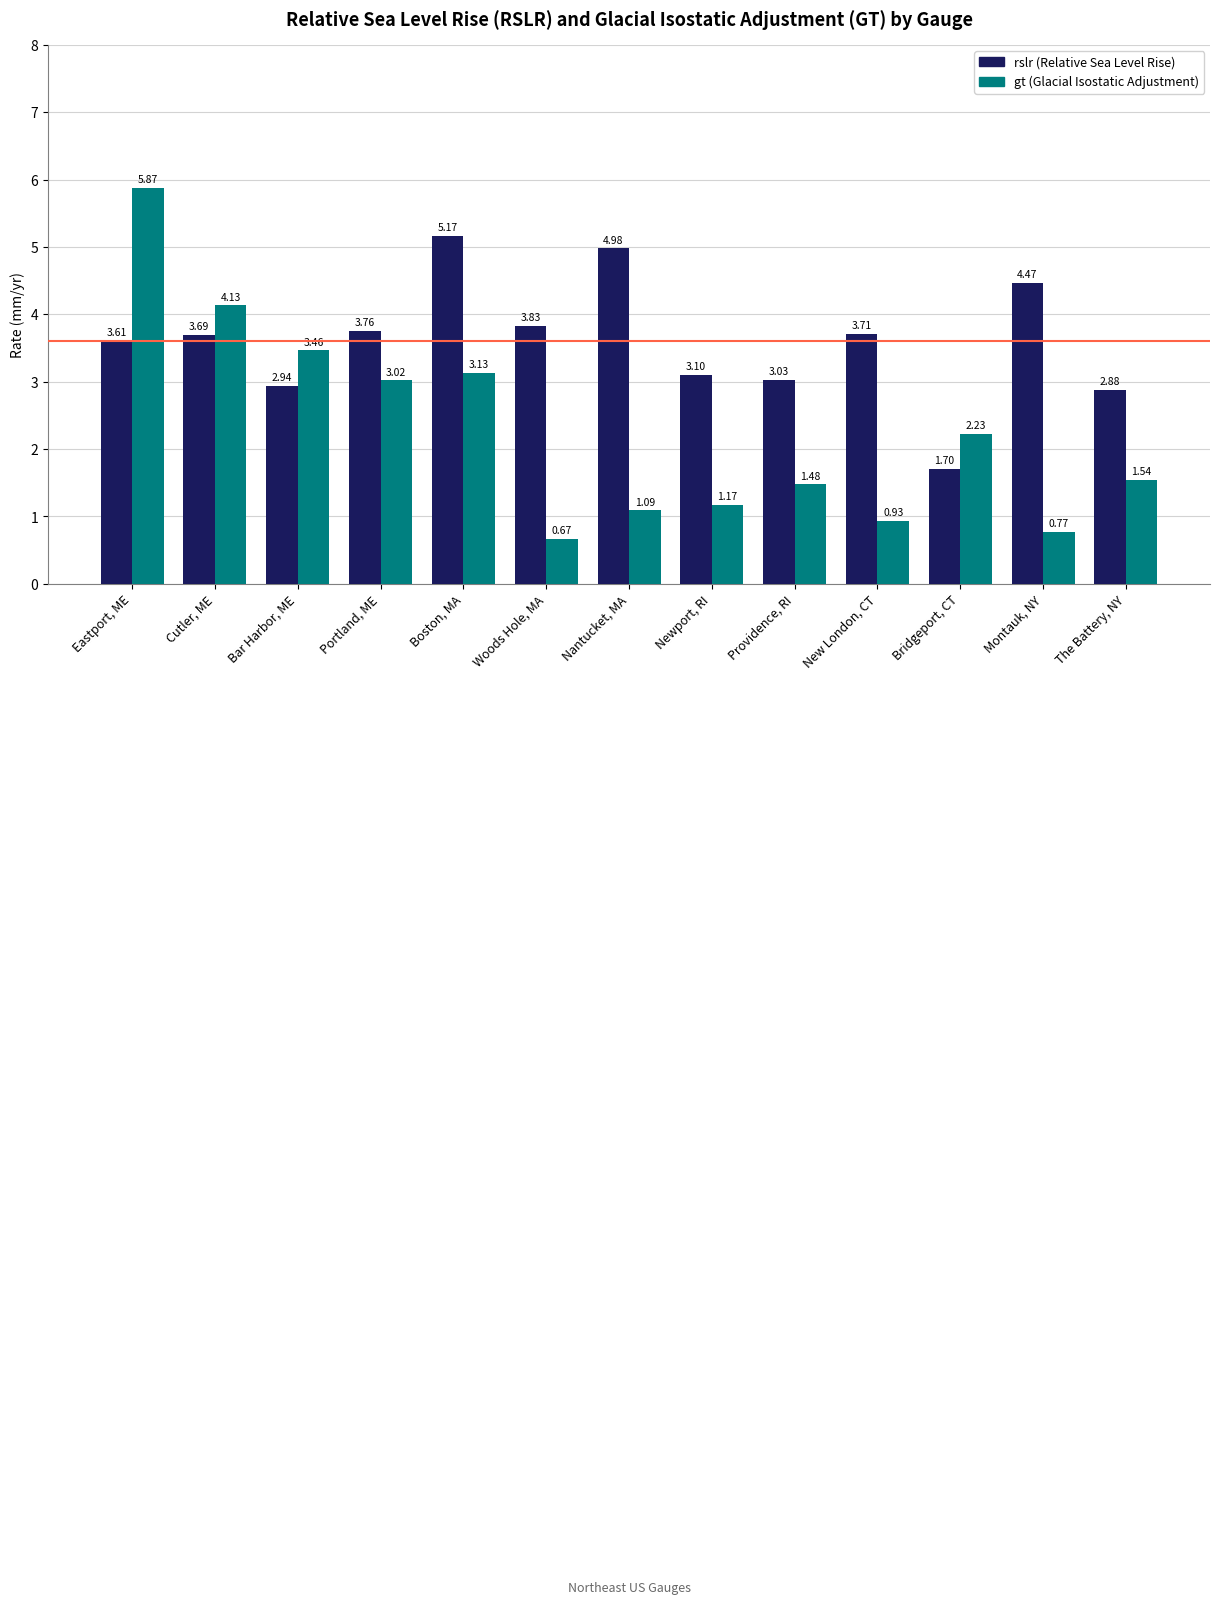

At which category is the sum across all series the highest?

Eastport, ME